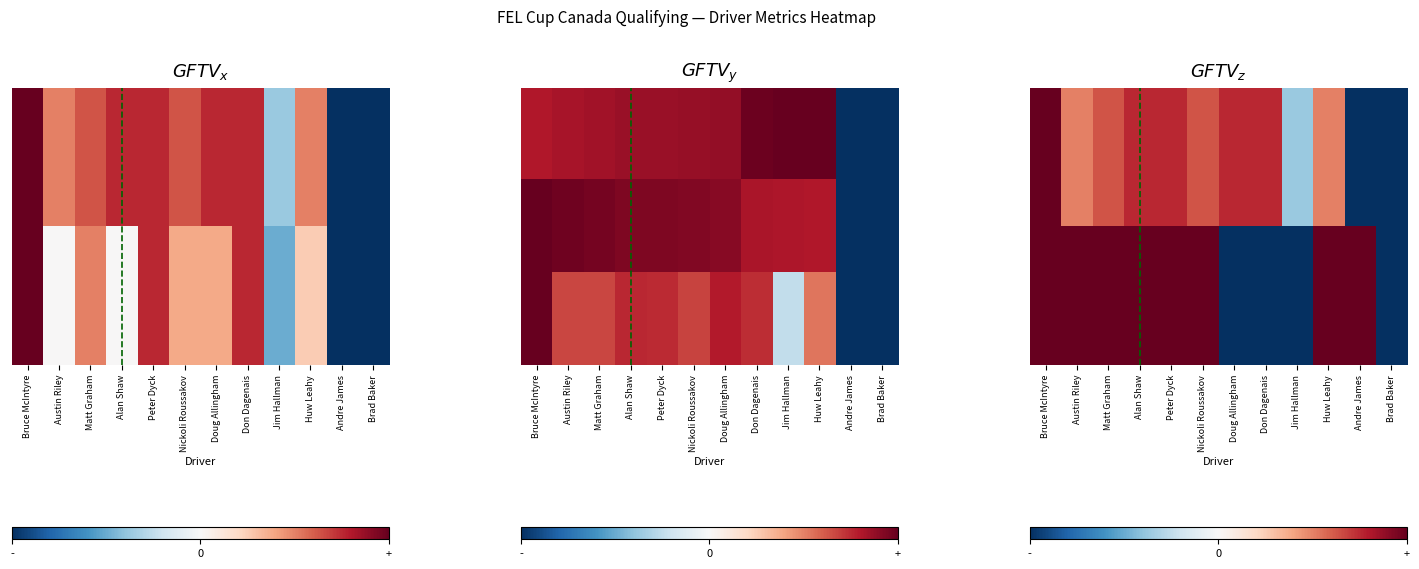

Which has a higher value, Alan Shaw or Bruce McIntyre?

Bruce McIntyre